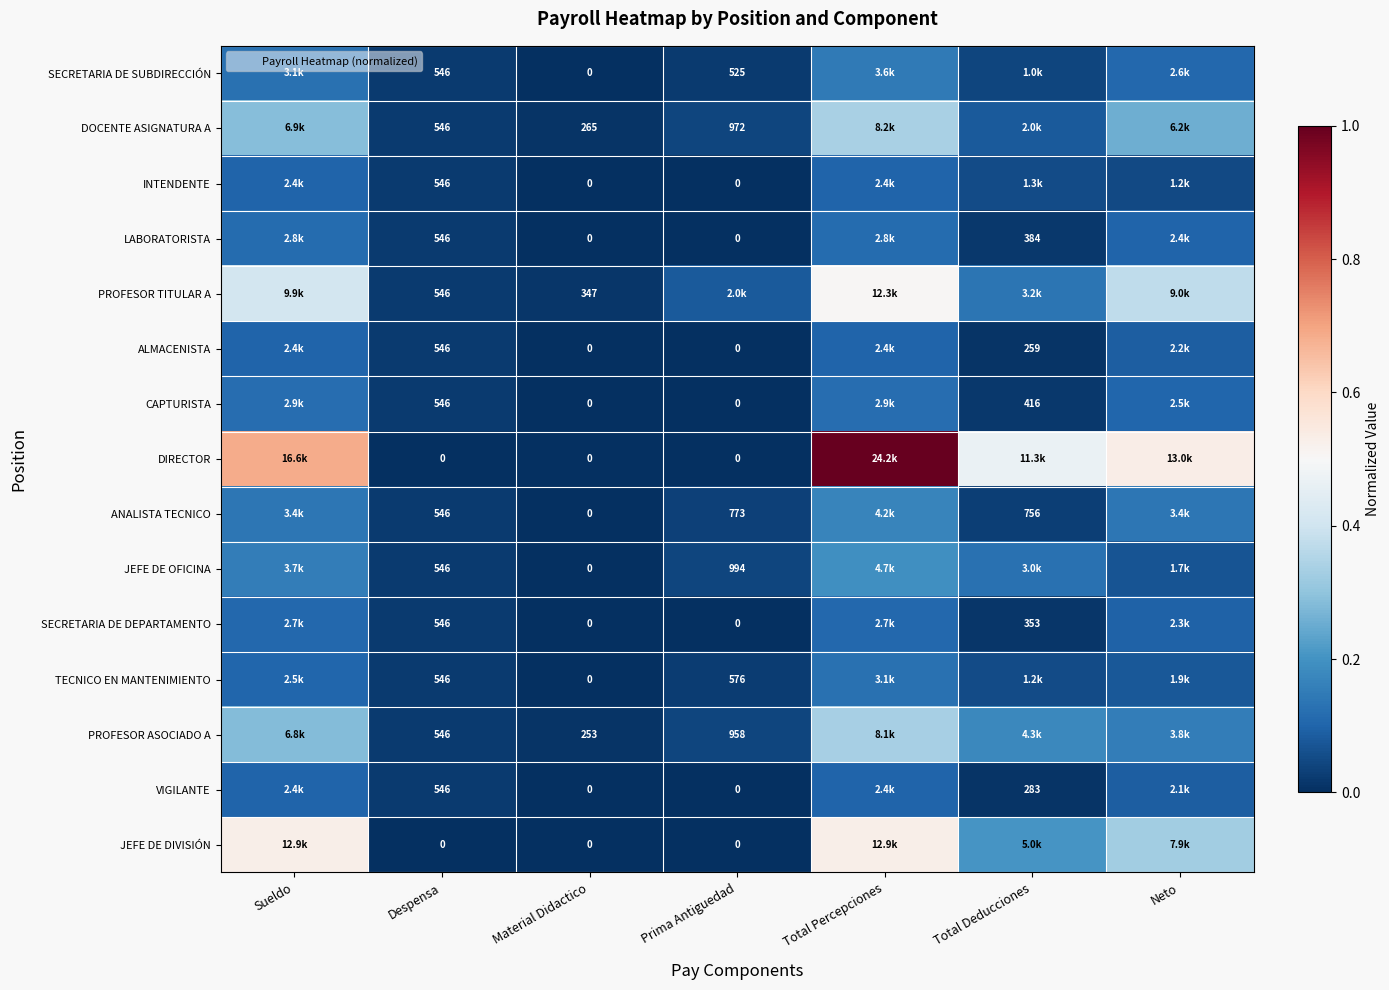

True or false: SECRETARIA DE DEPARTAMENTO has a value of 0.0 at Prima Antiguedad.

False